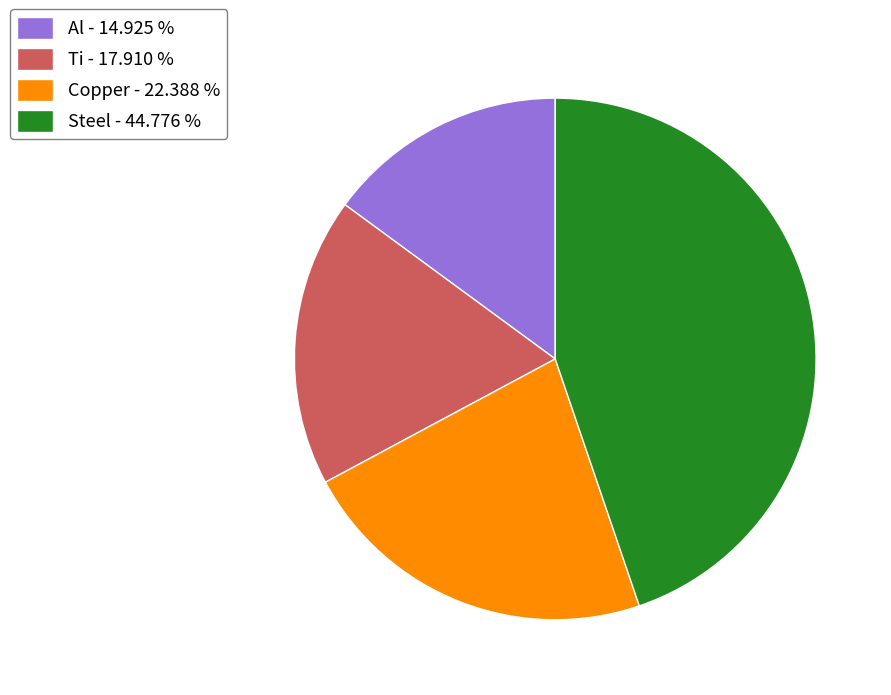

Combined, do Ti - 17.910 % and Al - 14.925 % account for over 50%?

No